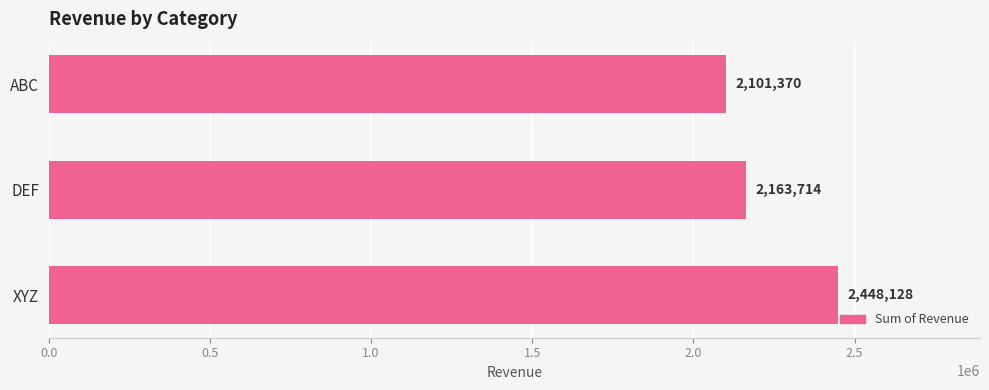

What is the label of the 2nd bar from the top?

DEF